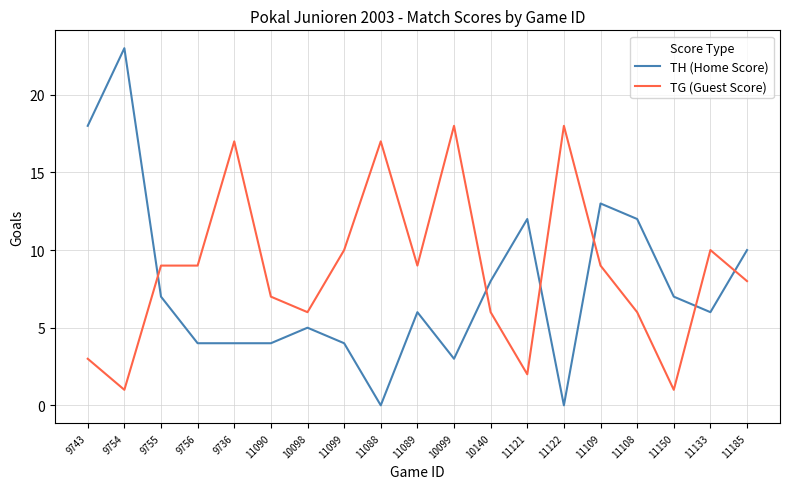

What is the difference between the second highest and minimum values in the TG (Guest Score) series?

17